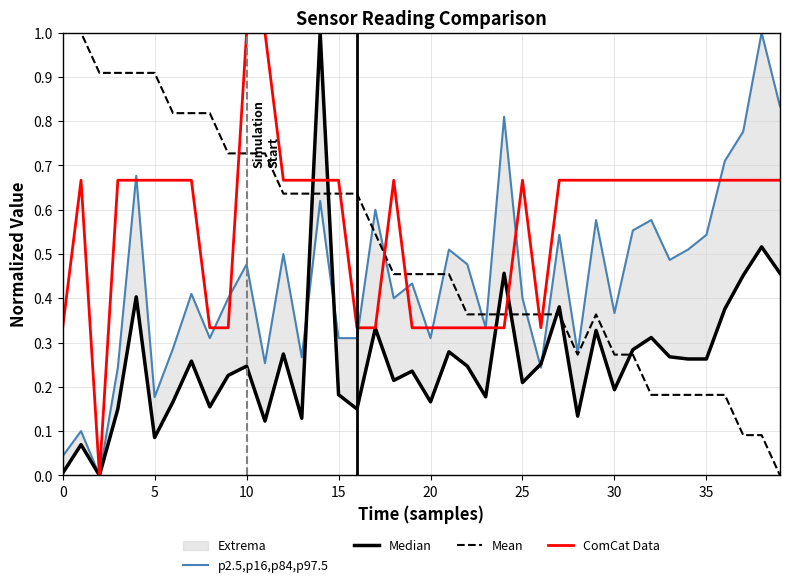

What is the total value across all series at 17?

1.8